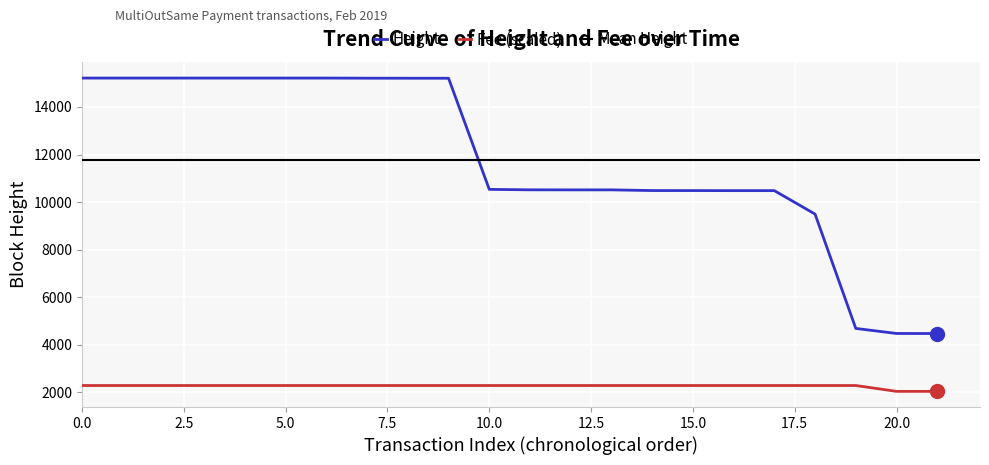

What is the average value of the Height series?

11784.7